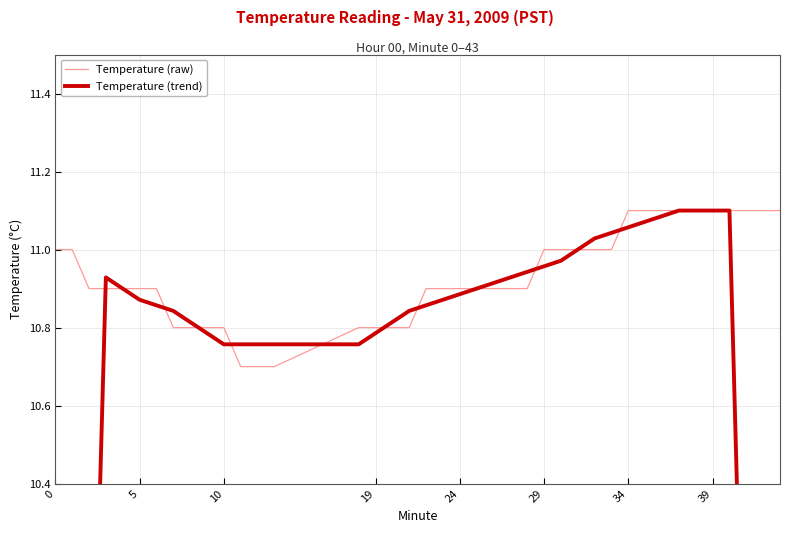

Is it true that Temperature (trend) equals 13.3 at 38?

False